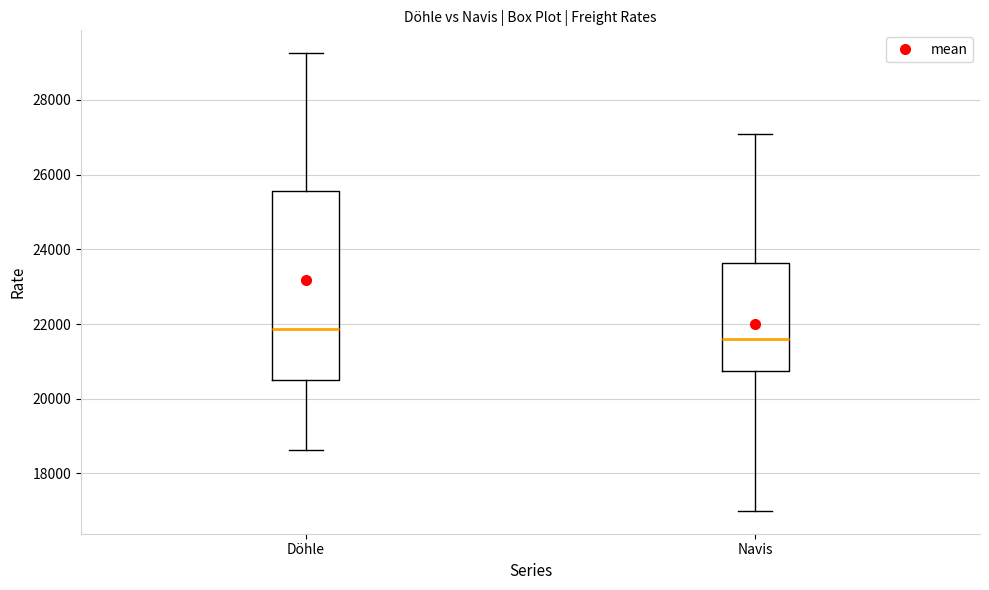

Which box is the tallest, from its lower edge to its upper edge?

Döhle